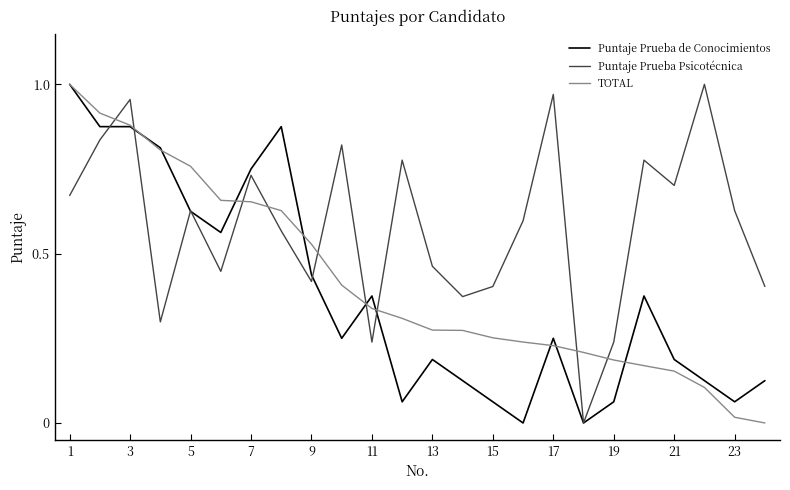

Which series has the largest total across all categories?

Puntaje Prueba Psicotécnica